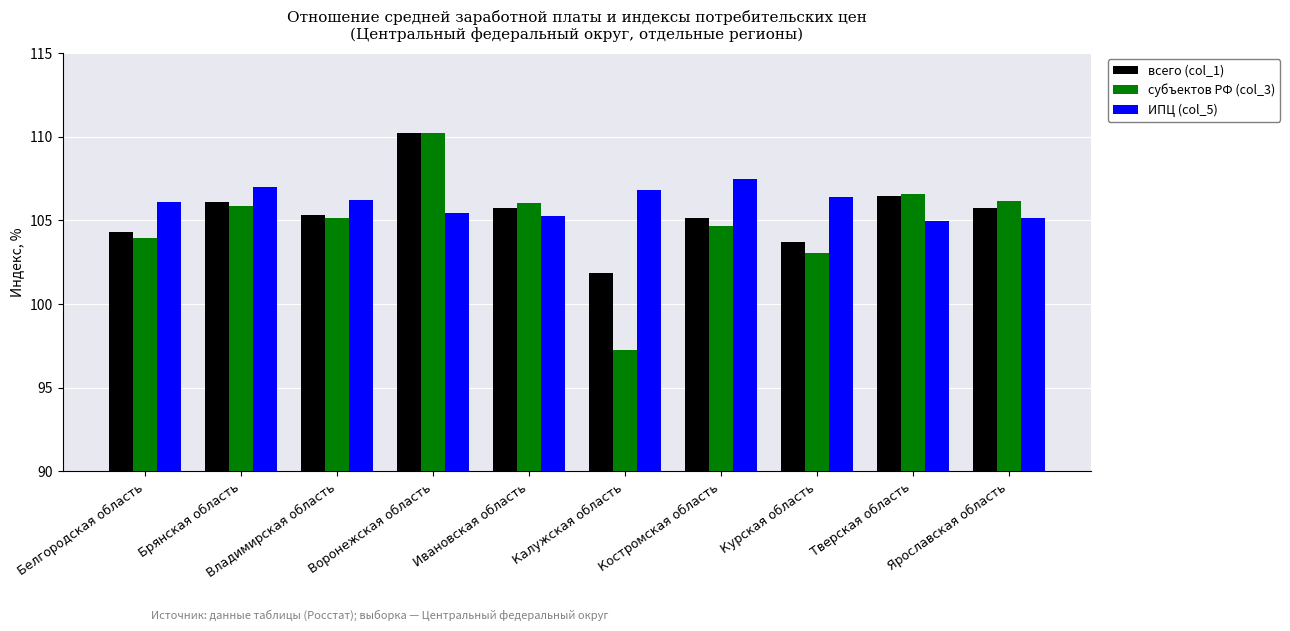

What is the value of the субъектов РФ (col_3) bar at the 9th from the left?

106.6